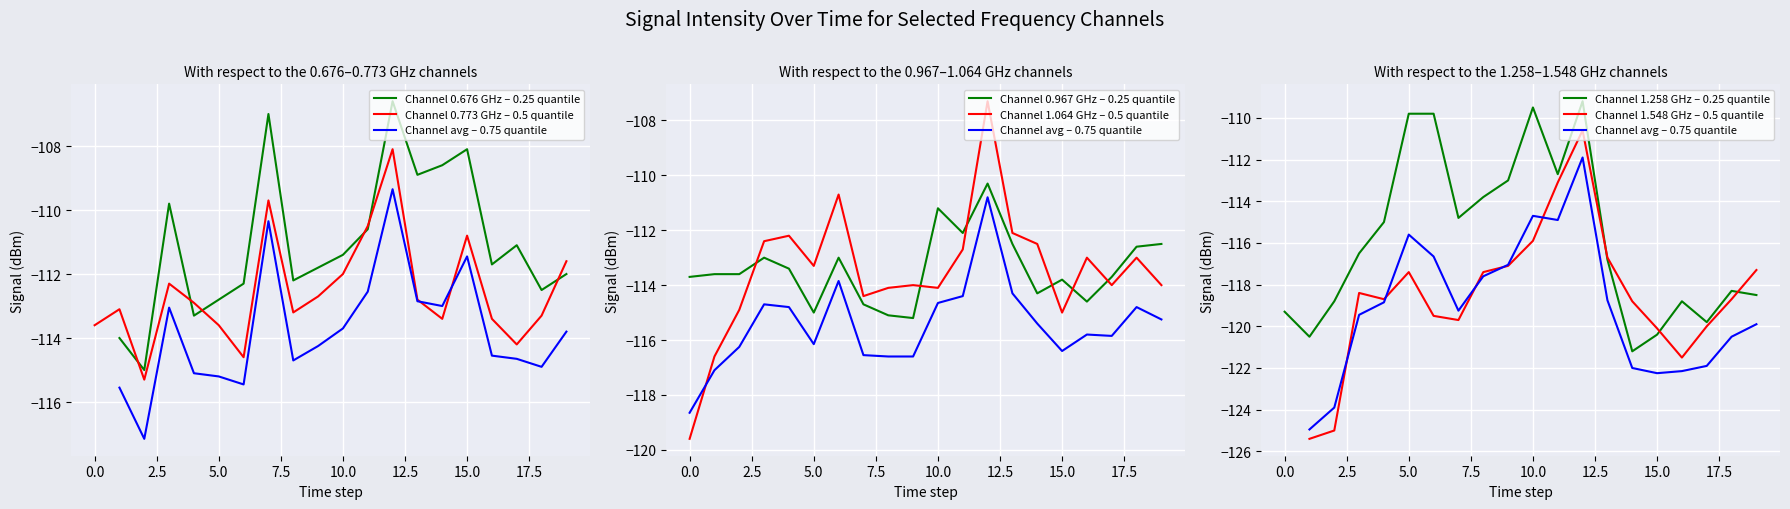

The 1.064 series shows -112.1 at 2018/12/24 02:10. True or false?

True